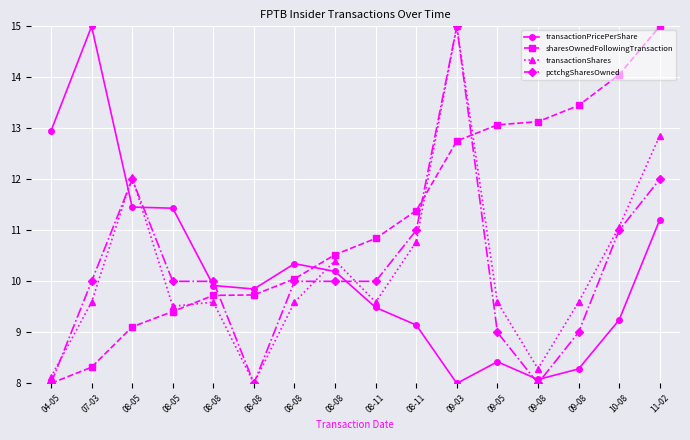

Does the chart display data point markers on the line(s)?

Yes